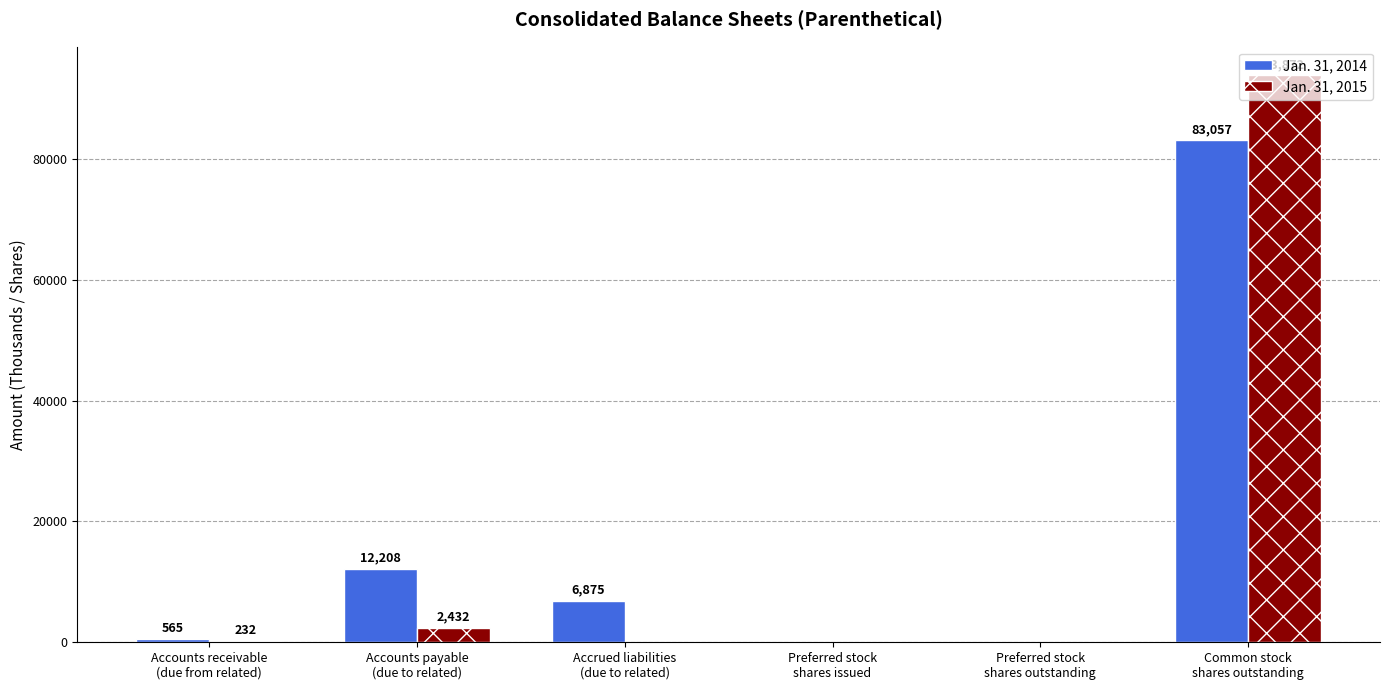

What is the sum of all Jan. 31, 2014 values?

102705